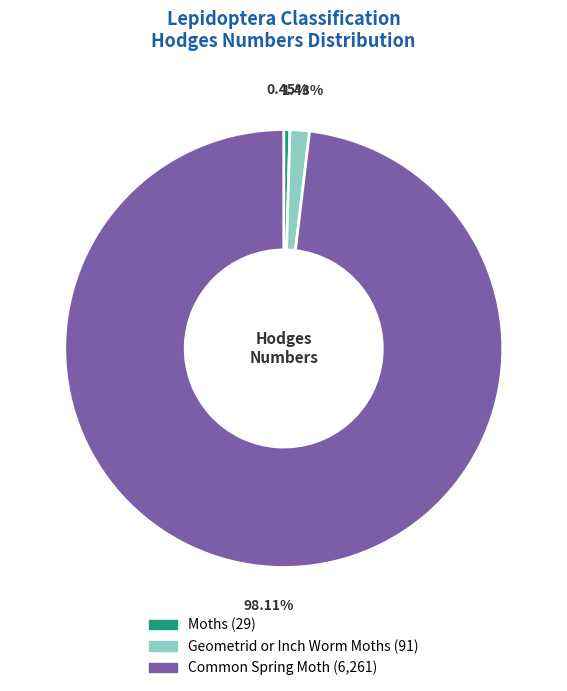

True or false: Geometrid or Inch Worm Moths accounts for 1% of the total.

True